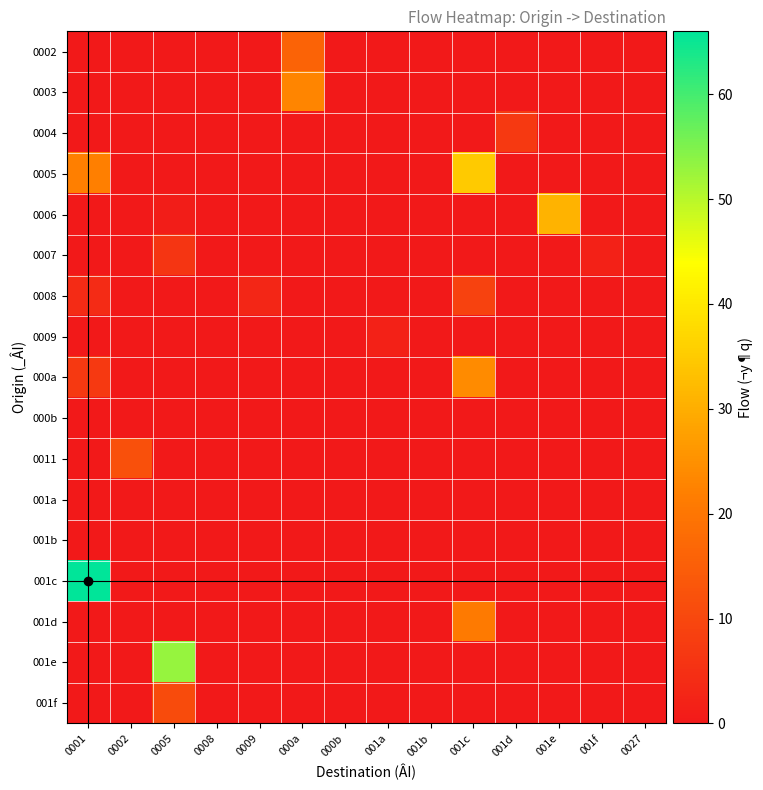

Reading left to right, what are all the values shown in this chart?

0002: 0001=0	0002=0	0005=0	0008=0	0009=0	000a=16	000b=0	001a=0	001b=0	001c=0	001d=0	001e=0	001f=0	0027=0
0003: 0001=0	0002=0	0005=0	0008=0	0009=0	000a=23	000b=0	001a=0	001b=0	001c=0	001d=0	001e=0	001f=0	0027=0
0004: 0001=0	0002=0	0005=0	0008=0	0009=0	000a=0	000b=0	001a=0	001b=0	001c=0	001d=7	001e=0	001f=0	0027=0
0005: 0001=22	0002=0	0005=0	0008=0	0009=0	000a=0	000b=0	001a=0	001b=0	001c=35	001d=0	001e=0	001f=0	0027=0
0006: 0001=0	0002=0	0005=1	0008=0	0009=0	000a=0	000b=0	001a=0	001b=0	001c=0	001d=0	001e=31	001f=0	0027=0
0007: 0001=0	0002=0	0005=6	0008=0	0009=0	000a=0	000b=0	001a=0	001b=0	001c=0	001d=0	001e=0	001f=2	0027=0
0008: 0001=4	0002=0	0005=0	0008=0	0009=3	000a=0	000b=0	001a=0	001b=0	001c=9	001d=0	001e=0	001f=0	0027=0
0009: 0001=0	0002=0	0005=0	0008=0	0009=0	000a=0	000b=0	001a=2	001b=0	001c=0	001d=0	001e=0	001f=0	0027=0
000a: 0001=7	0002=0	0005=0	0008=0	0009=0	000a=0	000b=0	001a=0	001b=0	001c=24	001d=0	001e=0	001f=0	0027=0
000b: 0001=0	0002=0	0005=0	0008=0	0009=0	000a=0	000b=0	001a=0	001b=0	001c=0	001d=0	001e=0	001f=0	0027=0
0011: 0001=0	0002=12	0005=0	0008=0	0009=0	000a=0	000b=0	001a=0	001b=0	001c=0	001d=0	001e=0	001f=0	0027=0
001a: 0001=0	0002=0	0005=0	0008=0	0009=0	000a=0	000b=0	001a=0	001b=0	001c=0	001d=0	001e=0	001f=0	0027=0
001b: 0001=0	0002=0	0005=0	0008=0	0009=0	000a=0	000b=0	001a=0	001b=0	001c=0	001d=0	001e=0	001f=0	0027=0
001c: 0001=66	0002=0	0005=0	0008=0	0009=0	000a=0	000b=0	001a=0	001b=0	001c=0	001d=0	001e=0	001f=0	0027=0
001d: 0001=0	0002=0	0005=0	0008=0	0009=0	000a=0	000b=0	001a=0	001b=0	001c=21	001d=0	001e=0	001f=0	0027=0
001e: 0001=0	0002=0	0005=53	0008=0	0009=0	000a=0	000b=0	001a=0	001b=0	001c=0	001d=0	001e=0	001f=0	0027=0
001f: 0001=0	0002=0	0005=11	0008=0	0009=0	000a=0	000b=0	001a=0	001b=0	001c=0	001d=0	001e=0	001f=0	0027=0